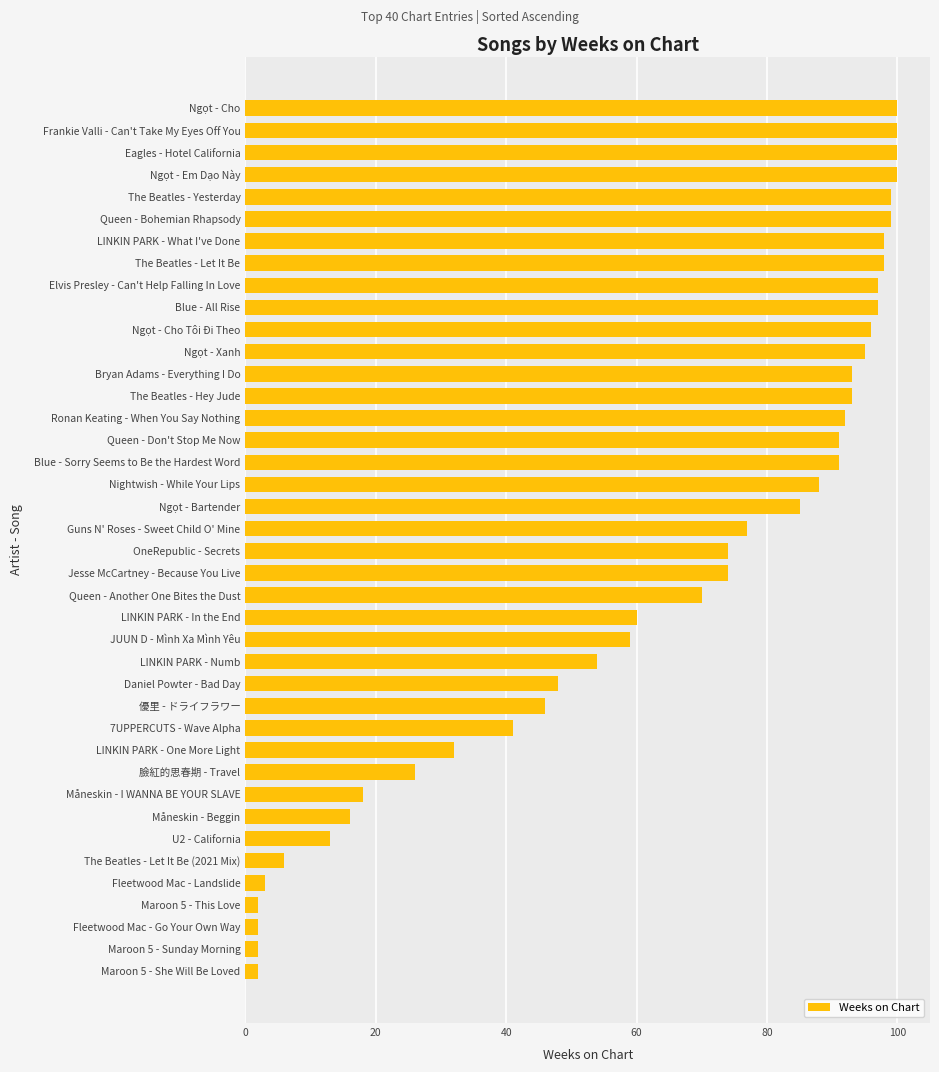

Are the bars grouped side by side (vs. stacked)?

No